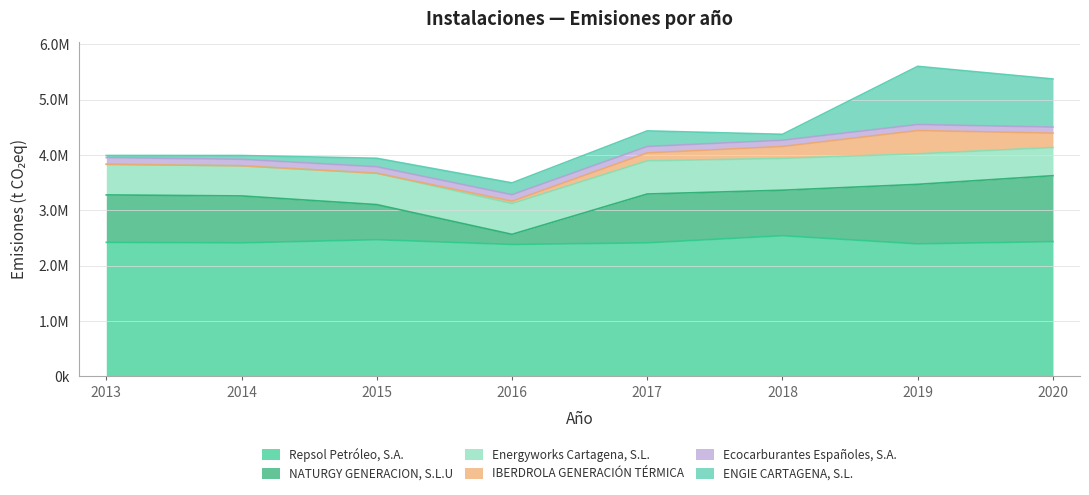

List the series in order of their peak value, lowest first.

Ecocarburantes Españoles, S.A., IBERDROLA GENERACIÓN TÉRMICA, Energyworks Cartagena, S.L., ENGIE CARTAGENA, S.L., NATURGY GENERACION, S.L.U, Repsol Petróleo, S.A.